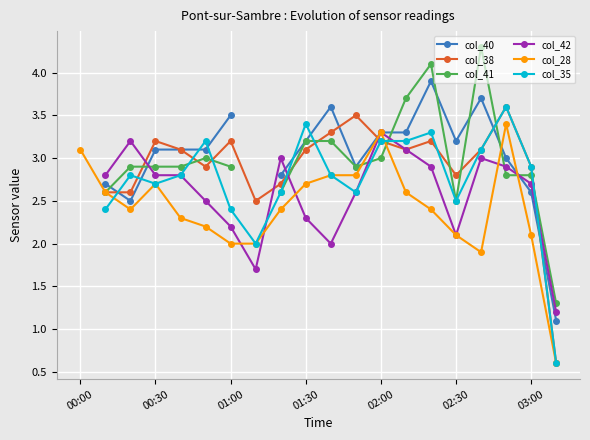

The value of col_28 at 01:00 is 2.8. True or false?

False